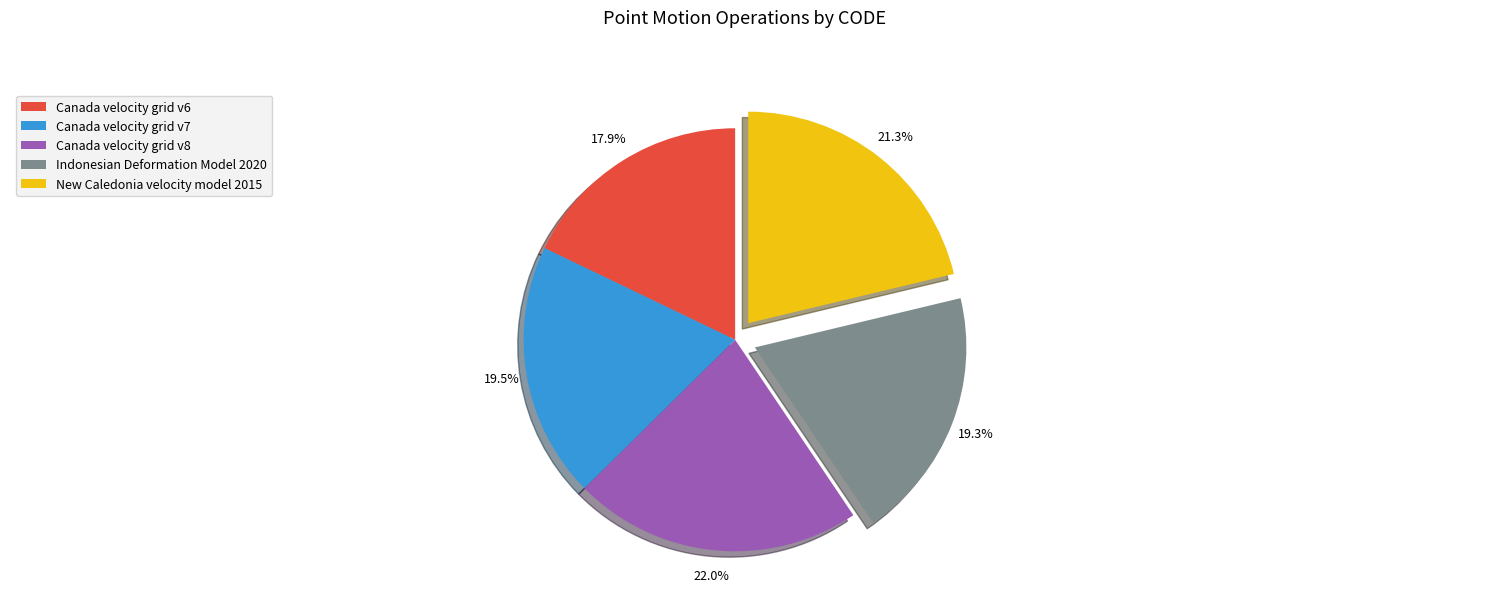

Which category has the smallest portion of the pie?

Canada velocity grid v6